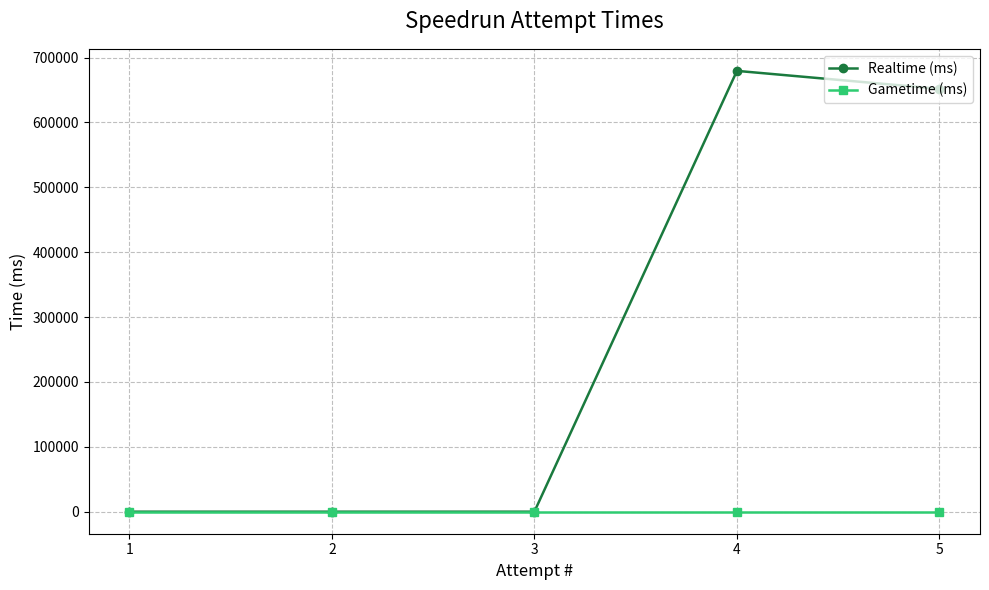

What are all the series names shown in the legend?

Realtime (ms), Gametime (ms)